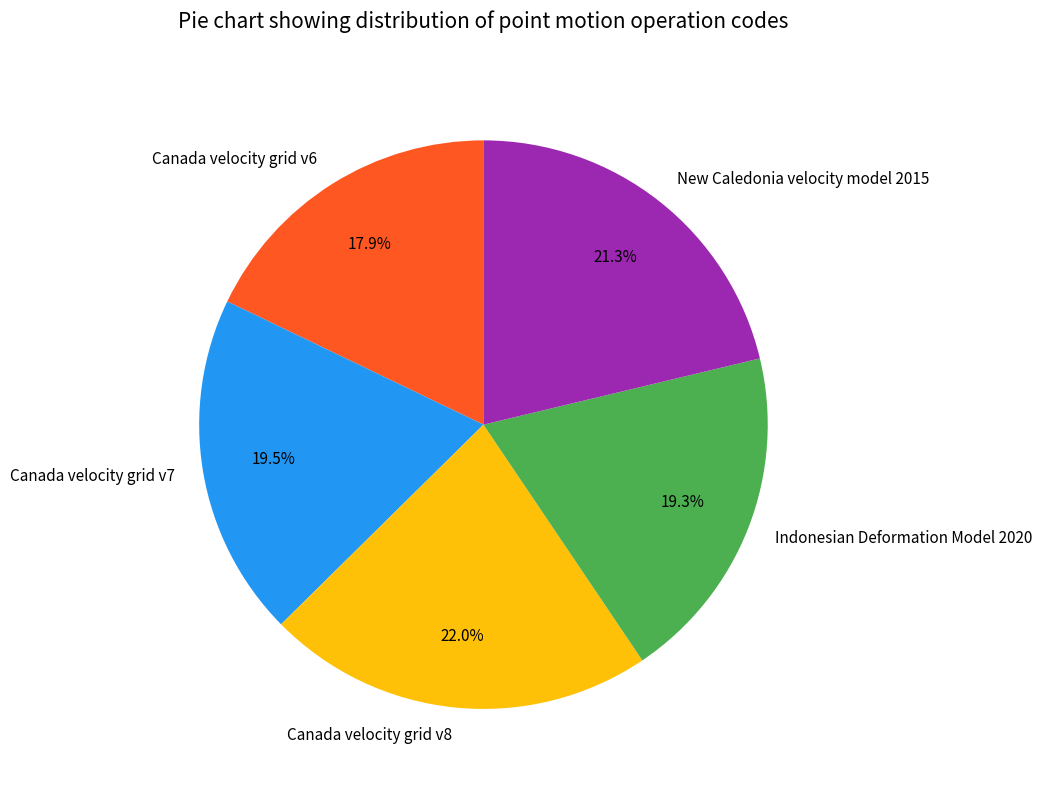

Count the number of slices in the pie.

5